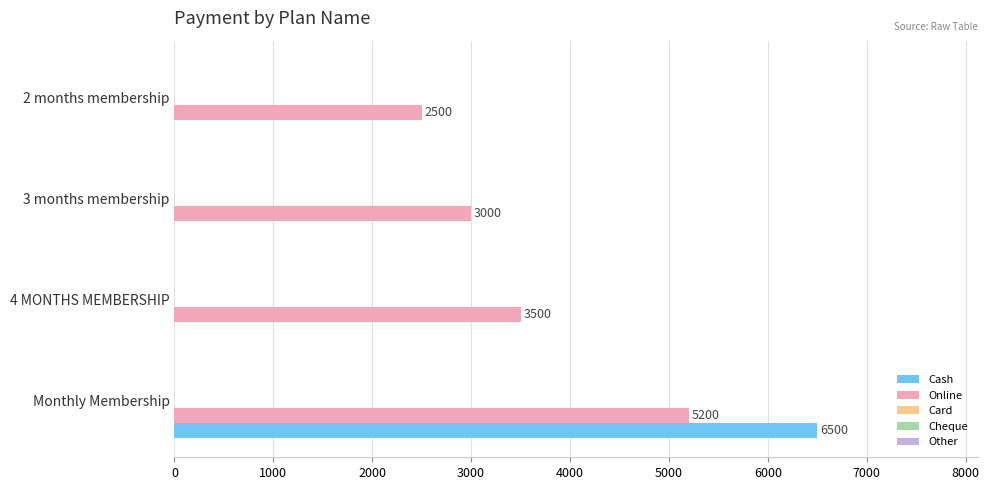

What is the average value of the Online series?

3550